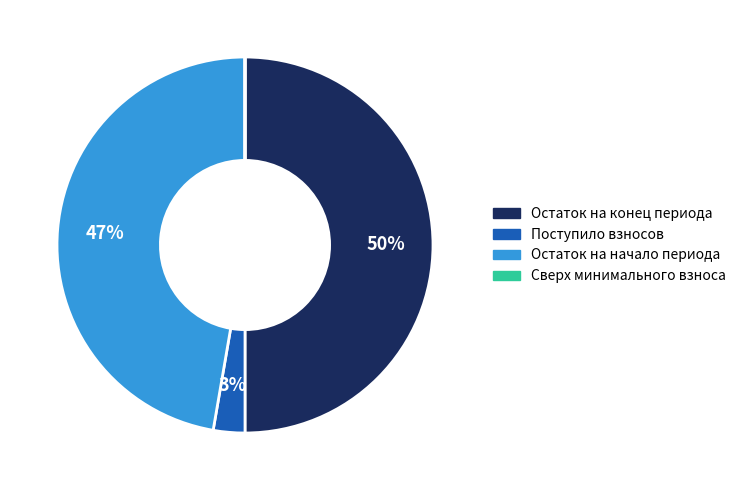

Does Остаток на начало периода account for over 50% of the chart?

No